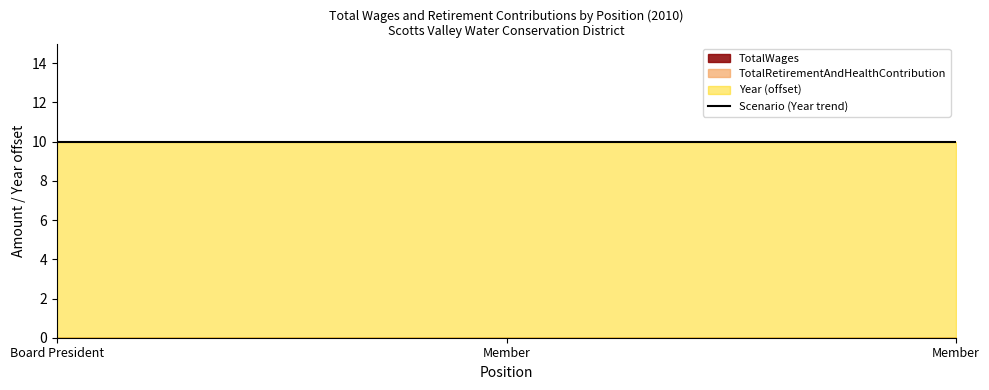

Which series has the largest range (max minus min)?

TotalWages